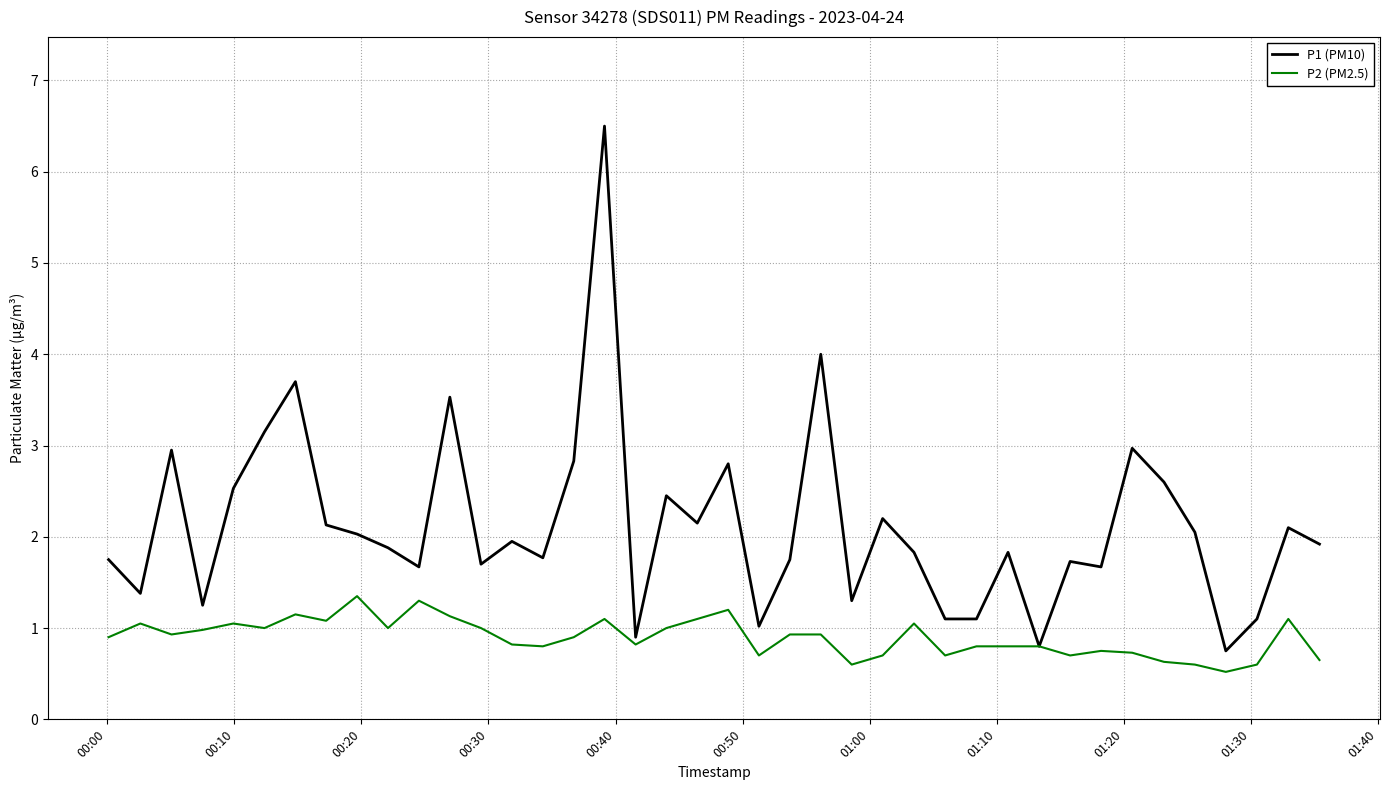

What is the greatest value displayed?

6.5